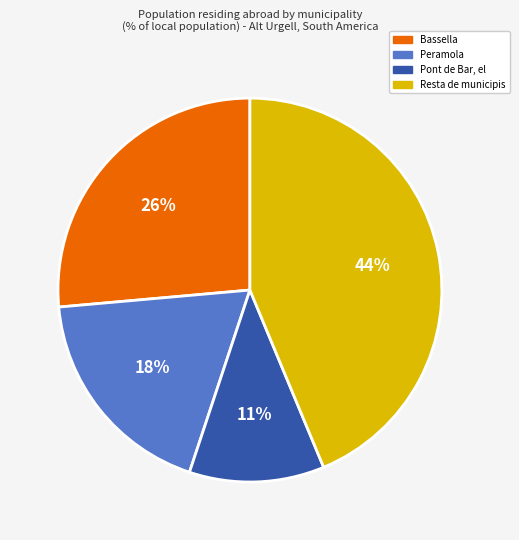

Which slice is the smallest?

Pont de Bar, el